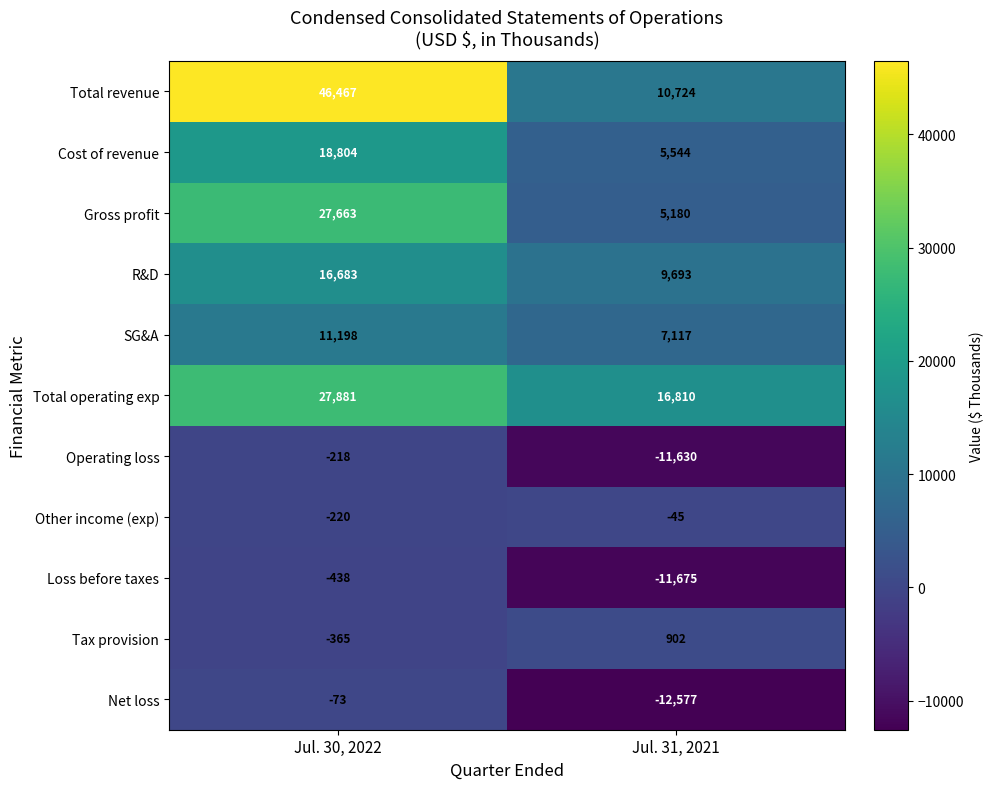

What is the sum of all Total revenue values?

57191